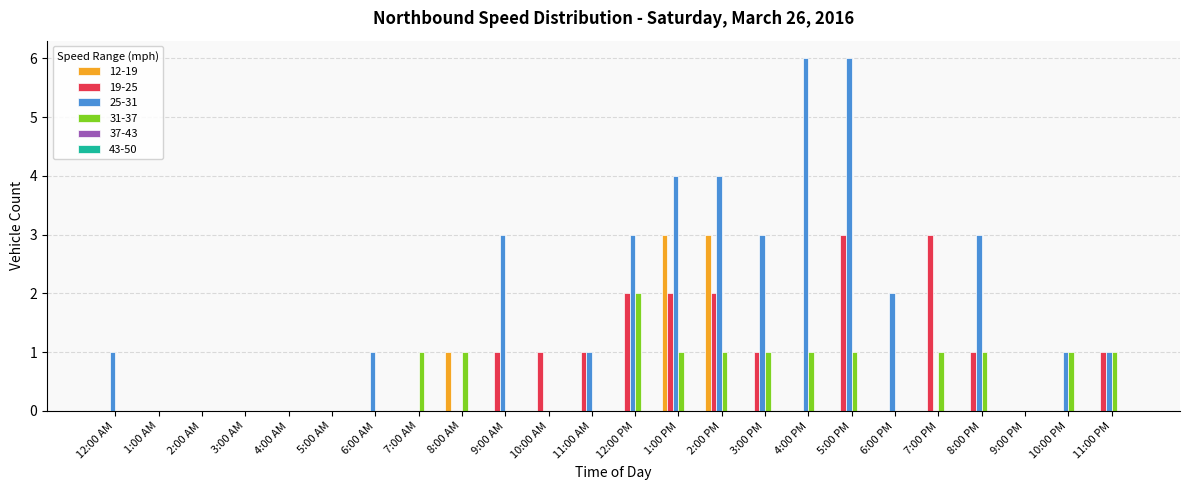

Is the value of 12-19 at 1:00 AM greater than the value of 19-25 at 1:00 PM?

No